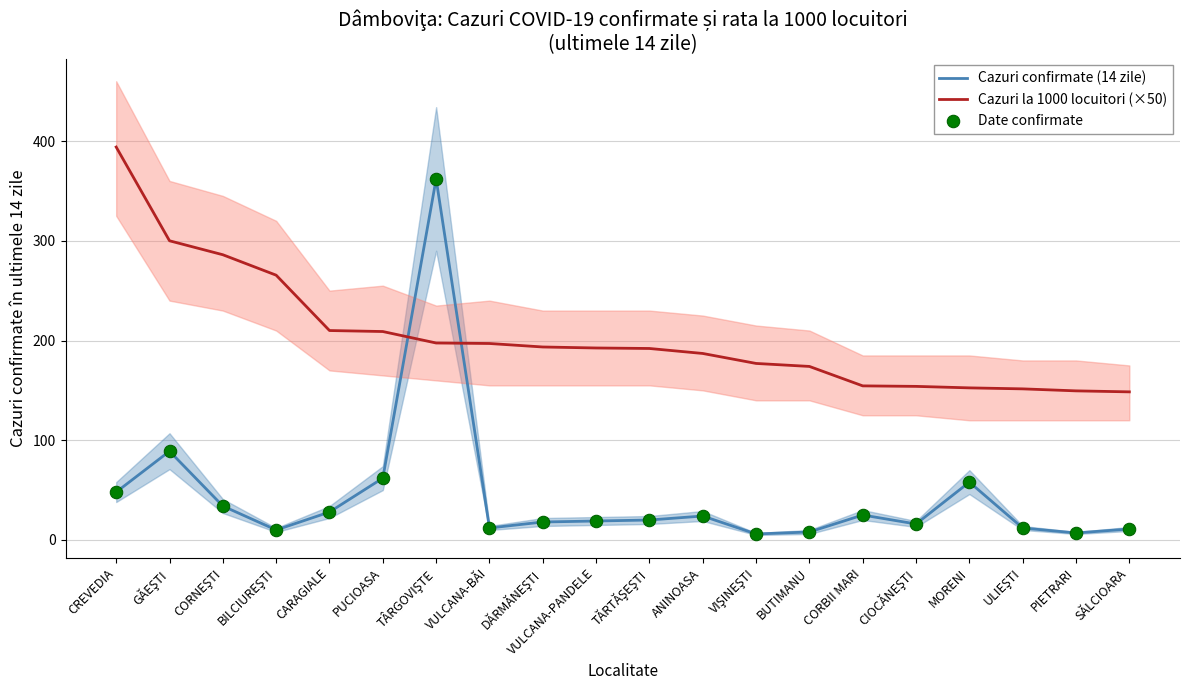

At which category is the sum across all series the highest?

TÂRGOVIŞTE